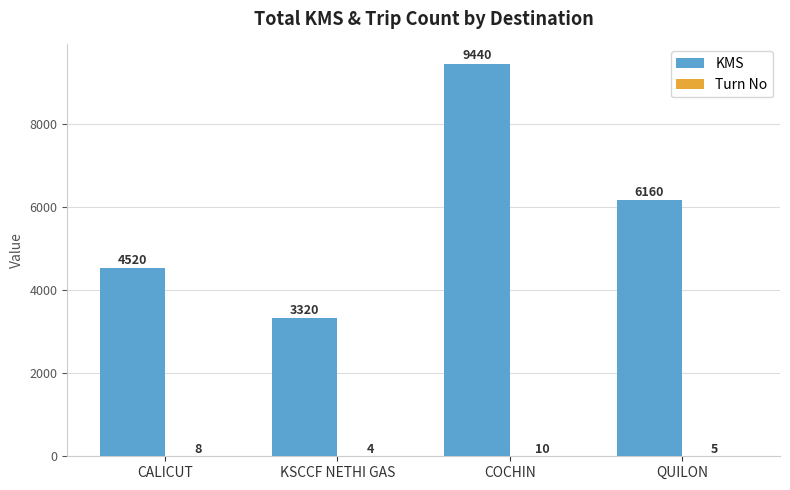

True or false: KMS has a value of 6805 at CALICUT.

False